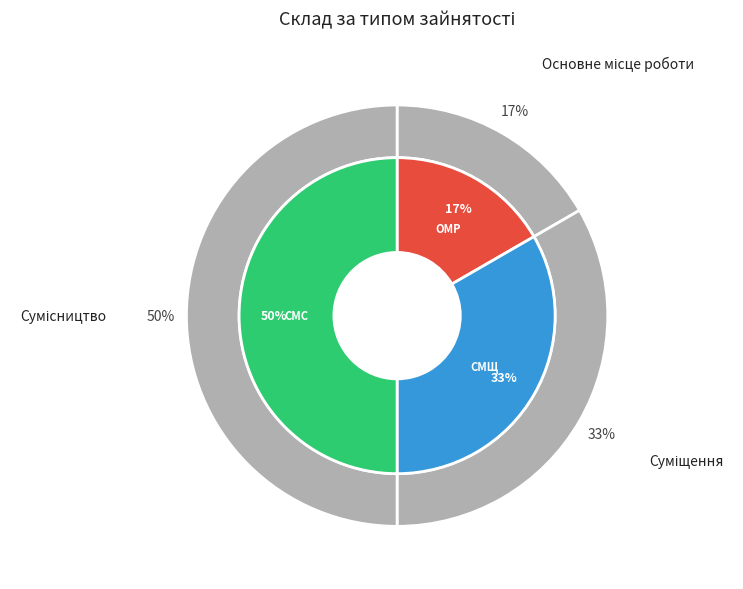

What percentage do Основне місце роботи and Суміщення together represent?

50.0%